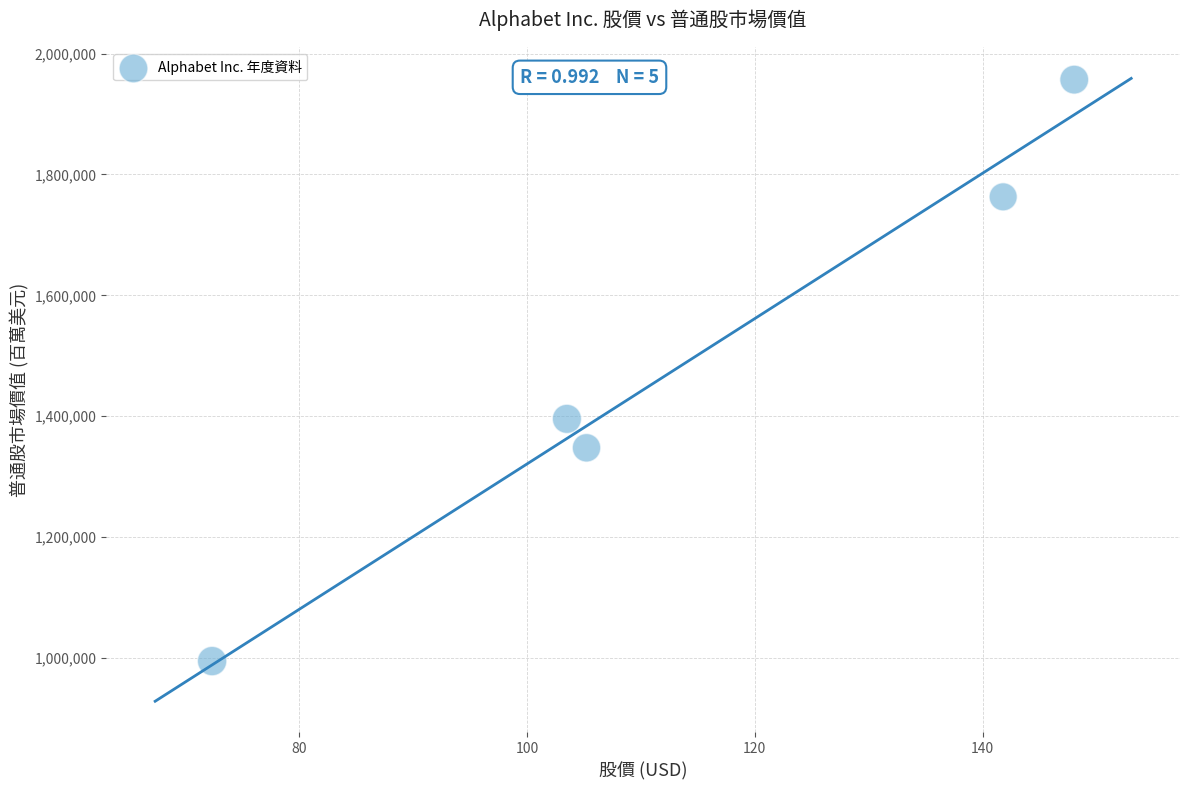

What Y value in the scatter plot is closest to 1475753?

1395463